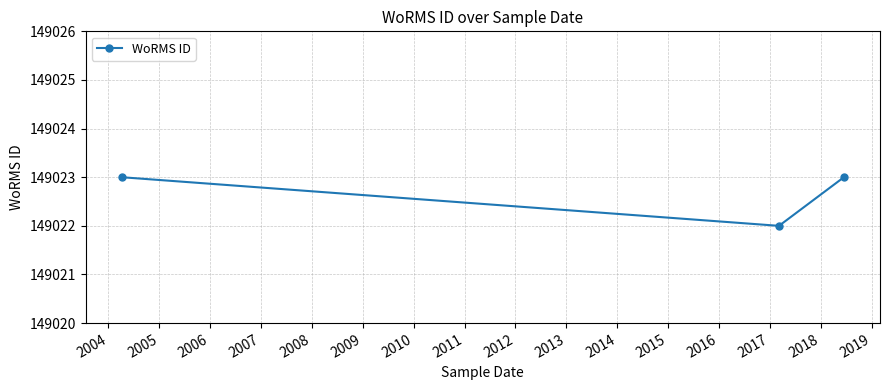

What is the sum of all values?

447068